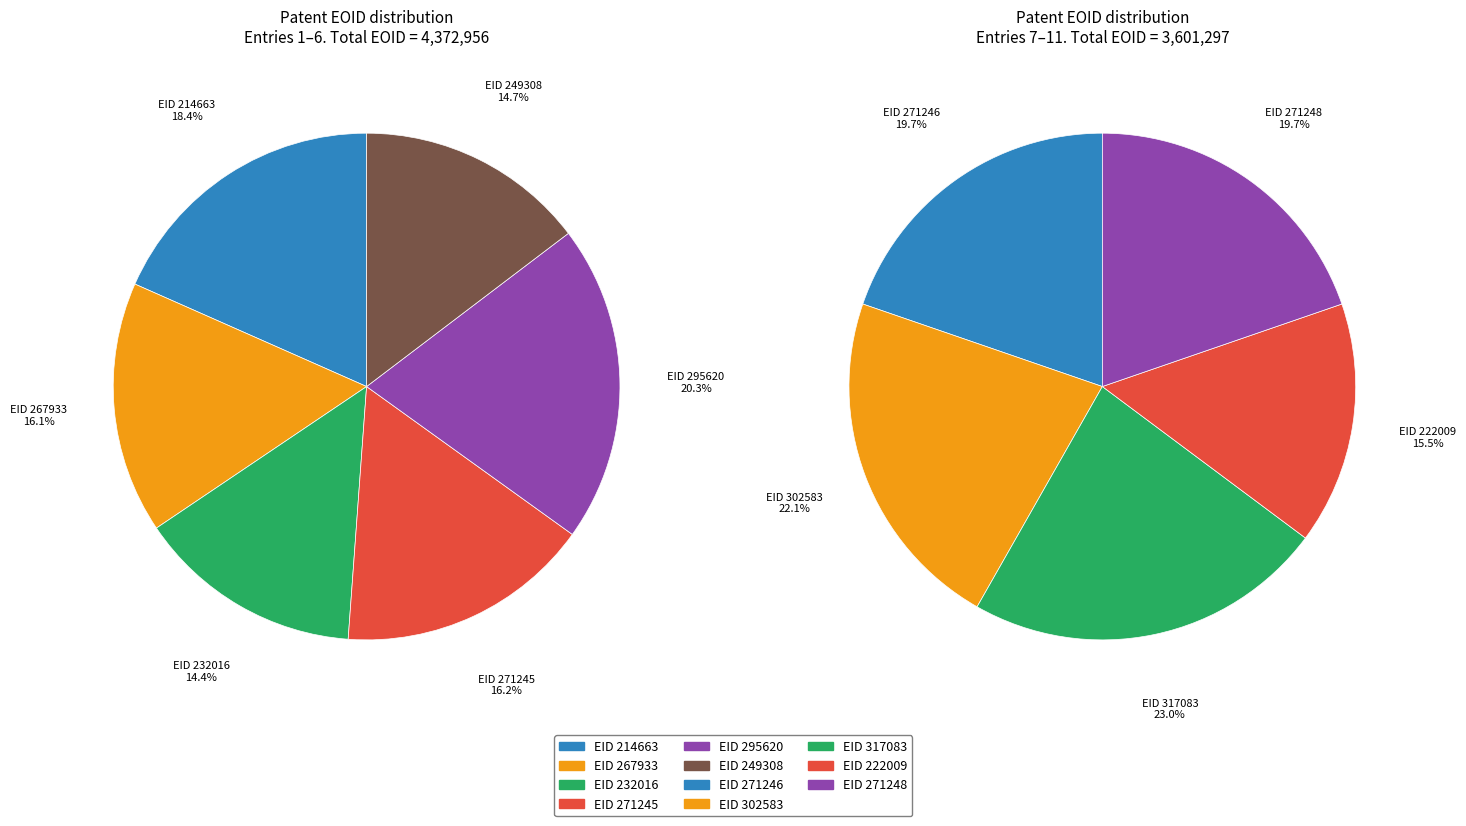

What percentage is NOT represented by 295620?

88.9%